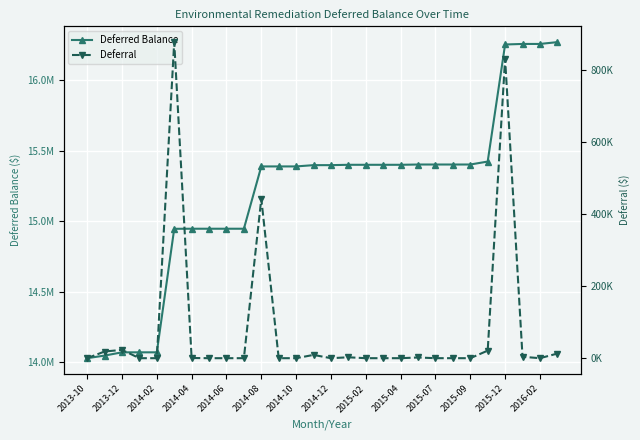

The value of Deferred Balance at 2014-04 is 3950652.6. True or false?

False